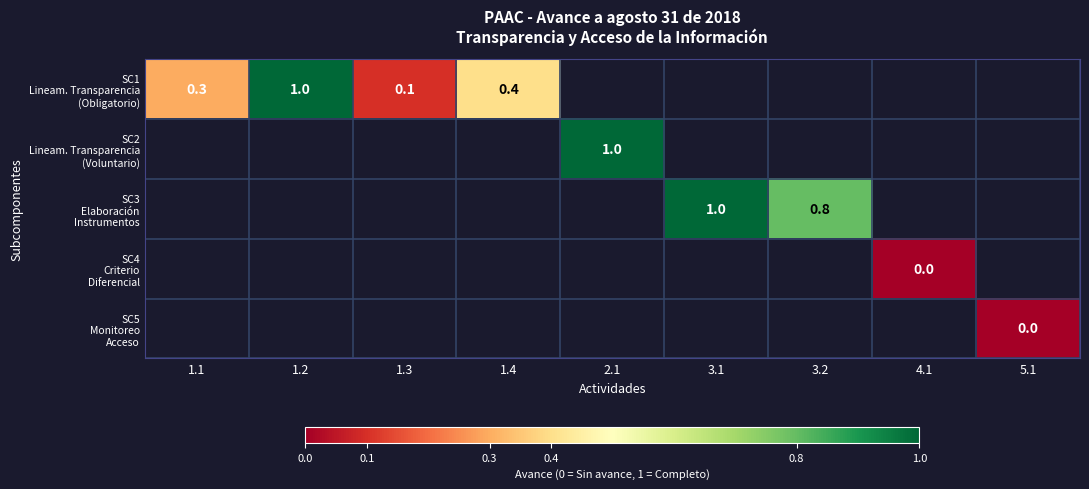

Which series has the widest spread of values?

SC1 Lineam. Transparencia (Obligatorio)